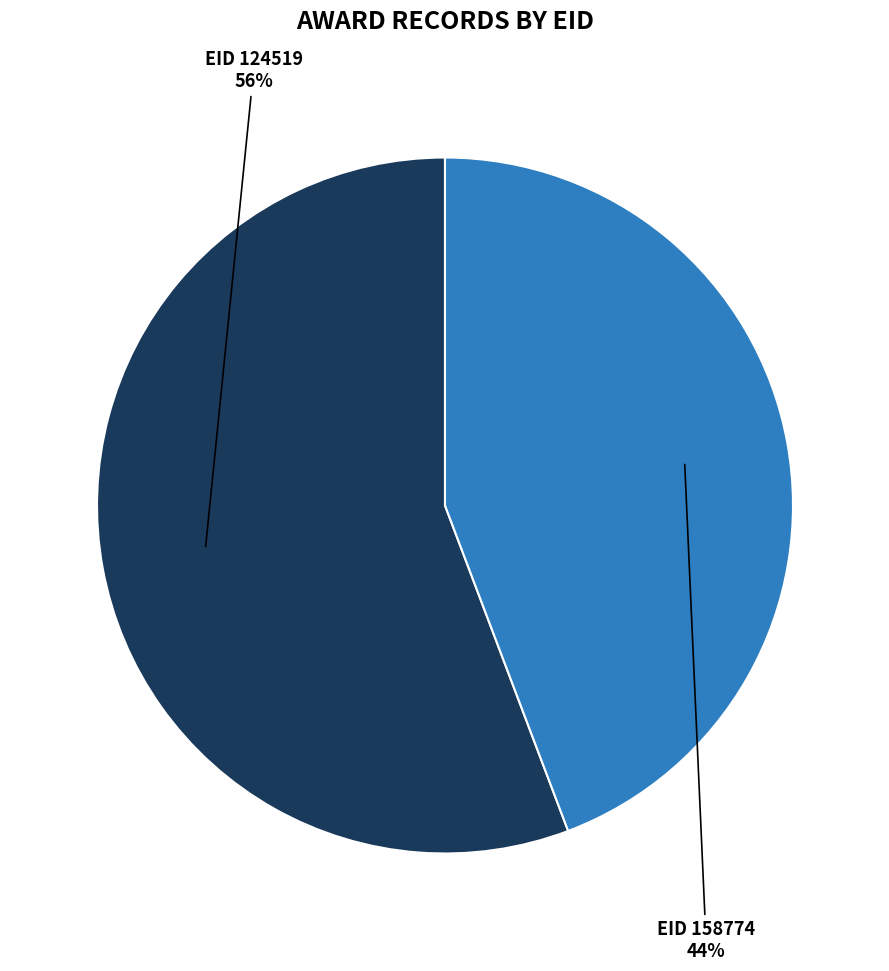

Is there a majority slice in this chart?

Yes